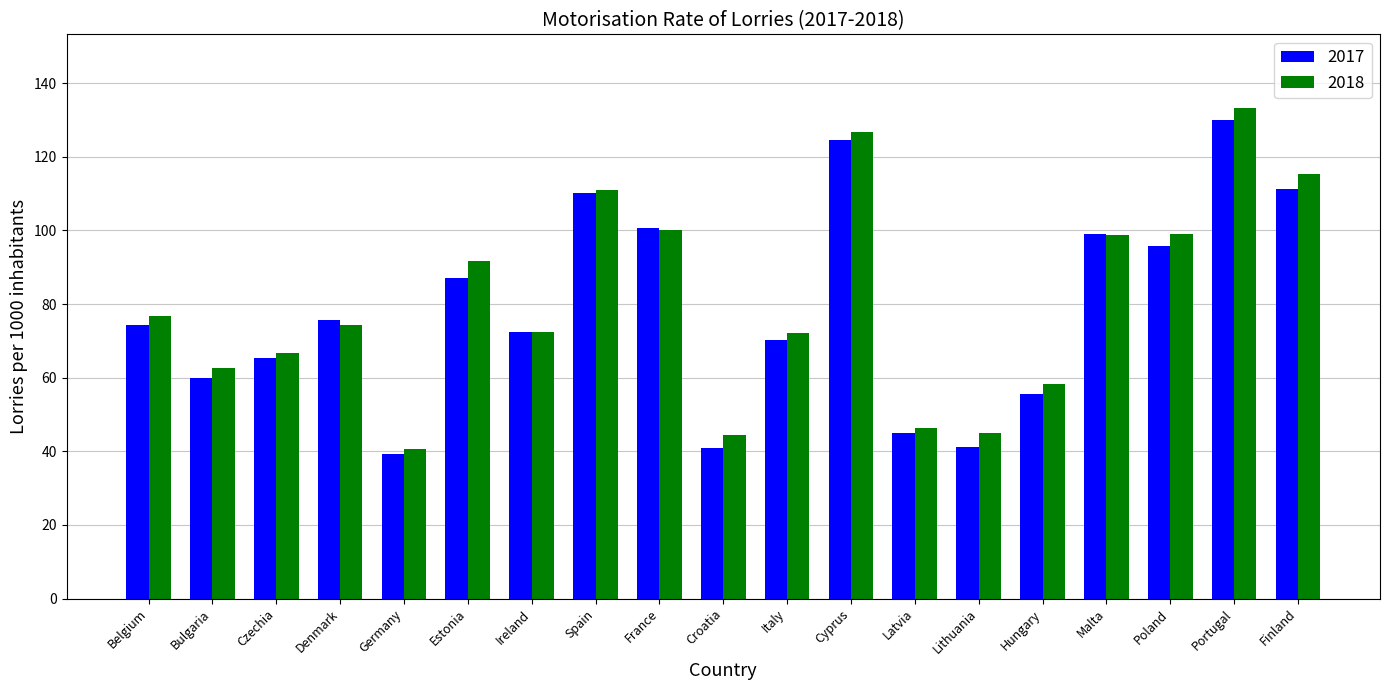

What is the difference between the 2017 values at Italy and Croatia?

29.4